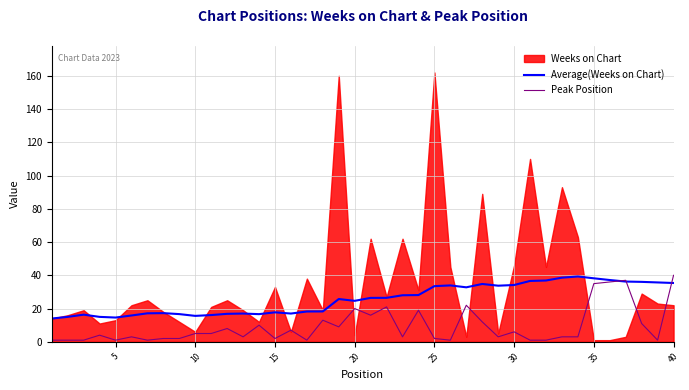

The Peak Position series shows 40.0 at 40. True or false?

True